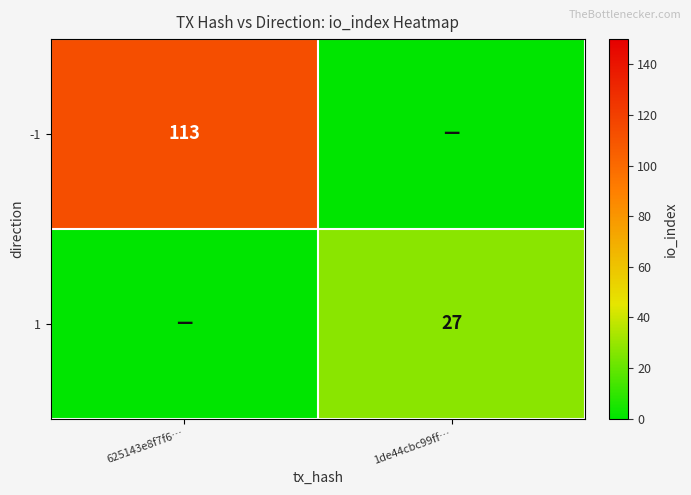

True or false: 1 has a value of 14 at 1de44cbc99ff….

False